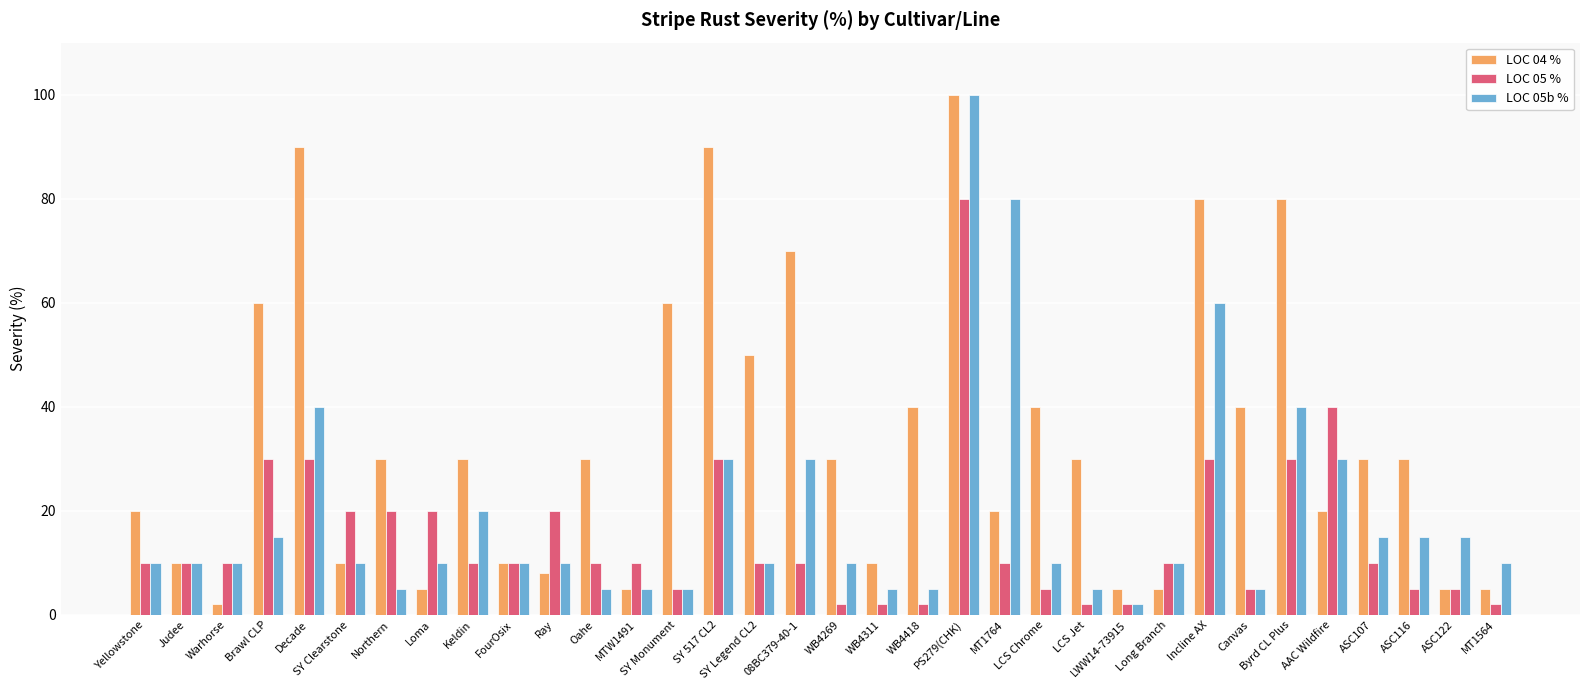

What is the maximum value for LOC 05b %?

100